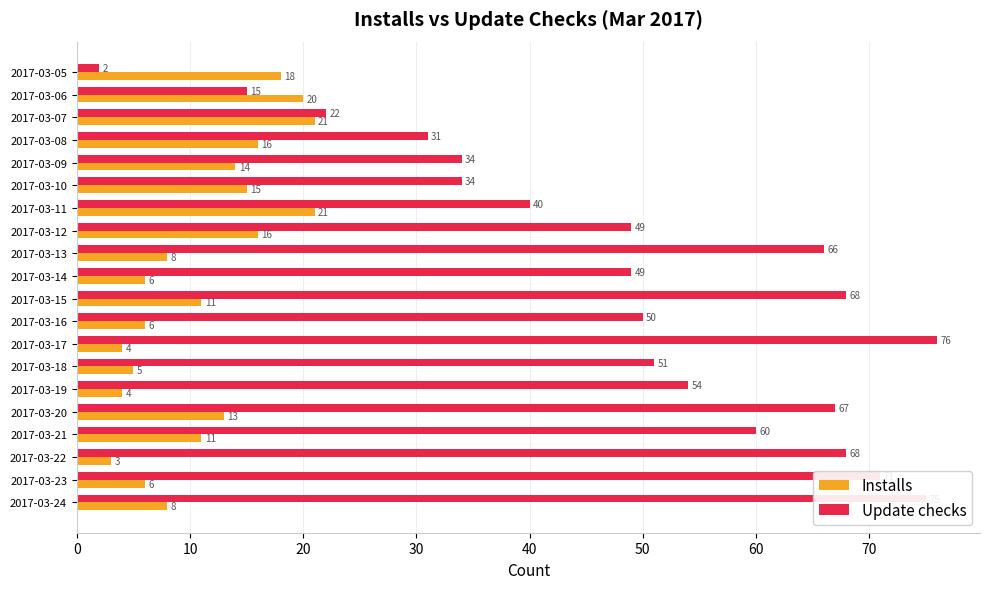

Which series has the largest range (max minus min)?

Update checks